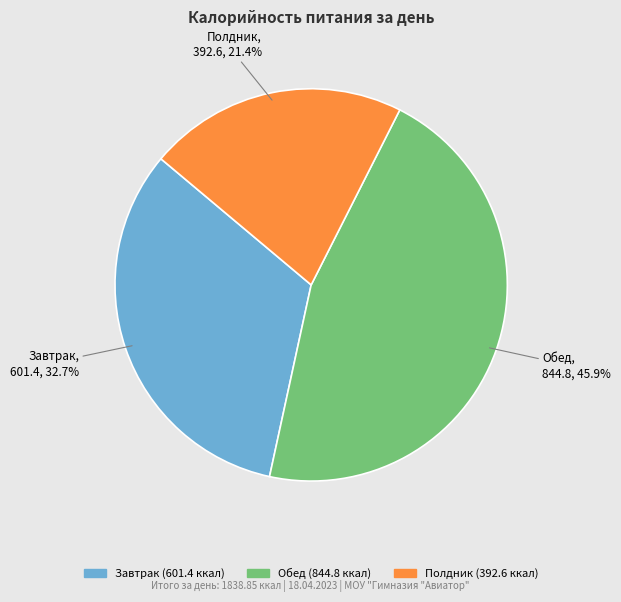

To the nearest percent, what is the difference between the Обед and Завтрак slice percentages?

13%